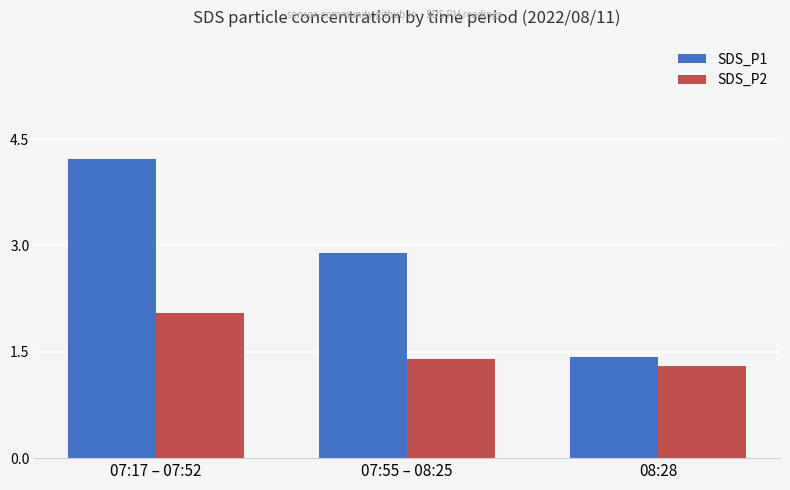

What is the label of the 2nd bar from the left?

07:55 – 08:25